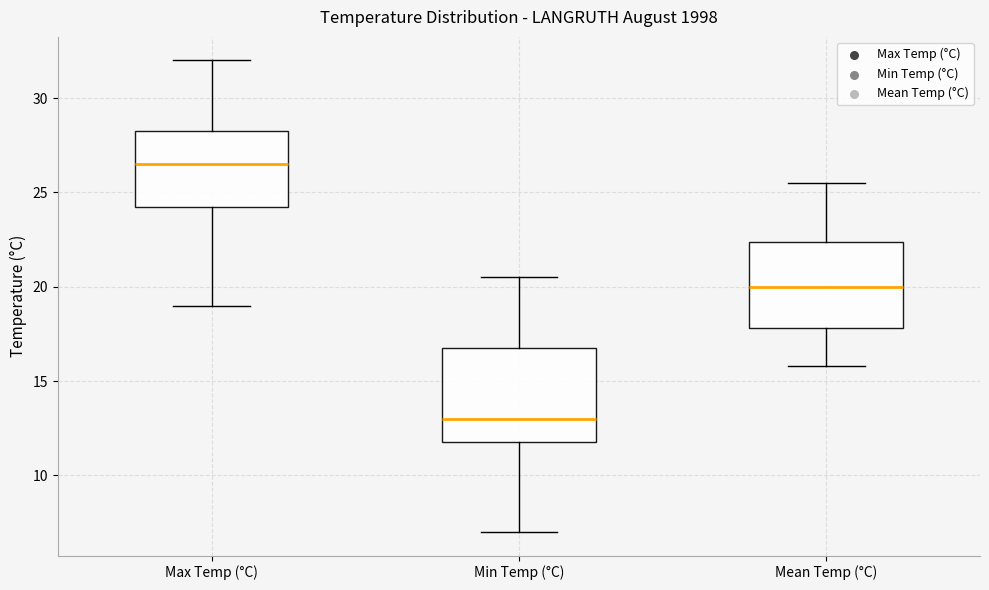

Which box has the highest median line?

Max Temp (°C)